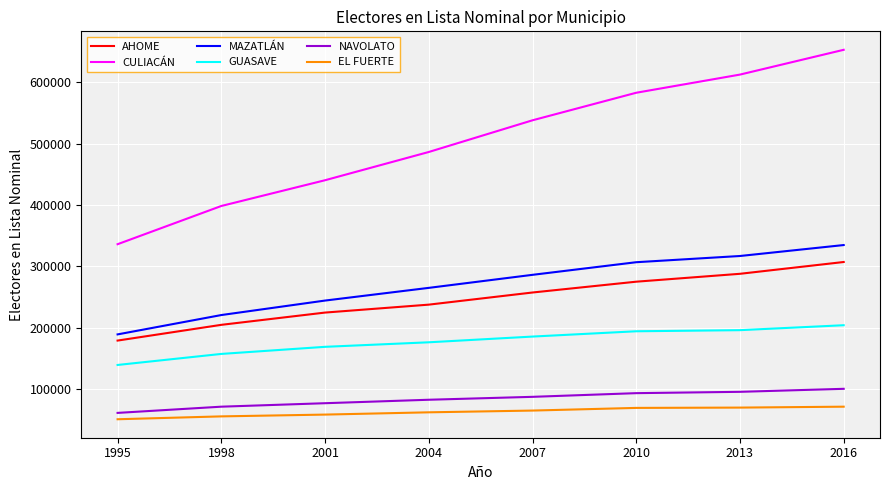

The GUASAVE series shows 157474 at 1998. True or false?

True